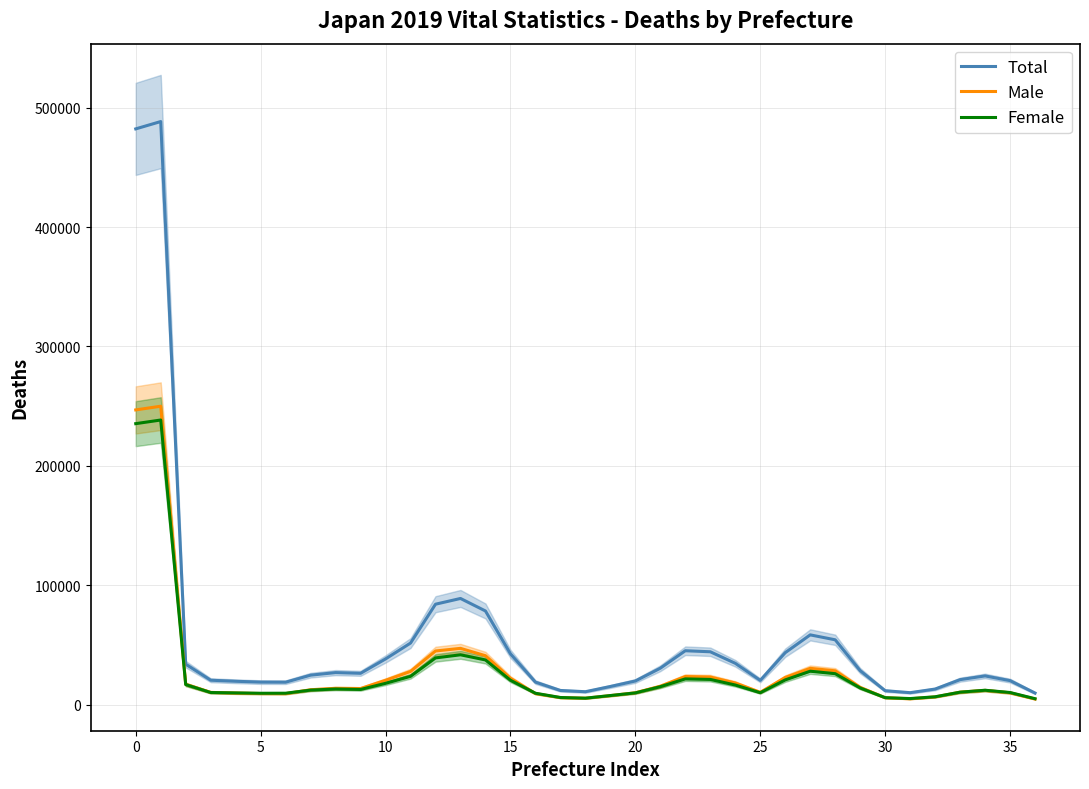

What is the difference between the second highest and minimum values in the Total series?

472461.3